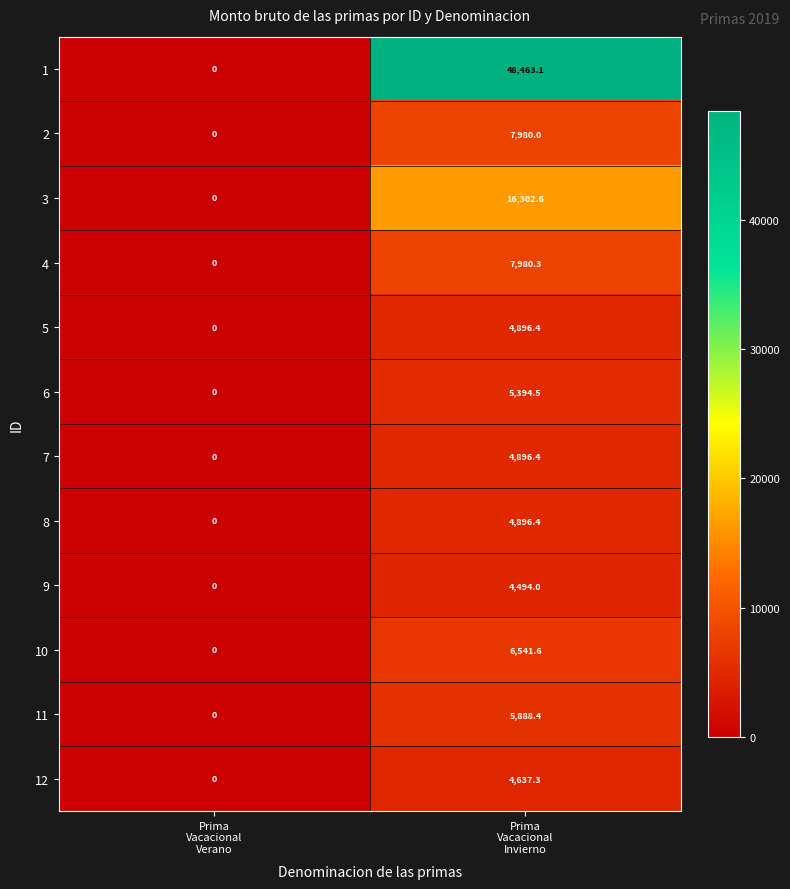

What is the average value of the 4 series?

3990.2